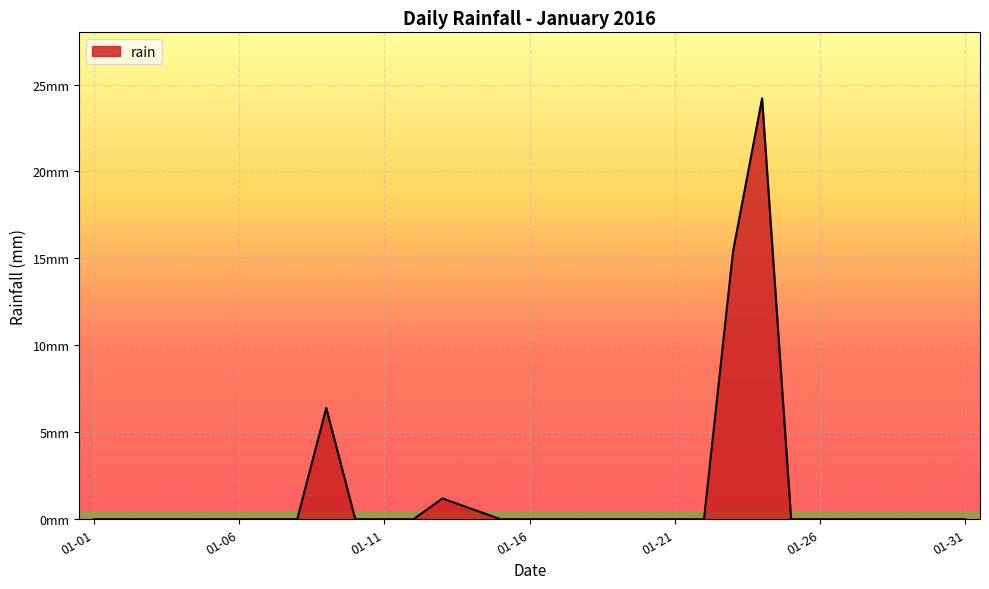

Rank the categories by value from lowest to highest.

2016-01-01, 2016-01-02, 2016-01-03, 2016-01-04, 2016-01-05, 2016-01-06, 2016-01-07, 2016-01-08, 2016-01-10, 2016-01-11, 2016-01-12, 2016-01-15, 2016-01-16, 2016-01-17, 2016-01-18, 2016-01-19, 2016-01-20, 2016-01-21, 2016-01-22, 2016-01-25, 2016-01-26, 2016-01-27, 2016-01-28, 2016-01-29, 2016-01-30, 2016-01-31, 2016-01-14, 2016-01-13, 2016-01-09, 2016-01-23, 2016-01-24